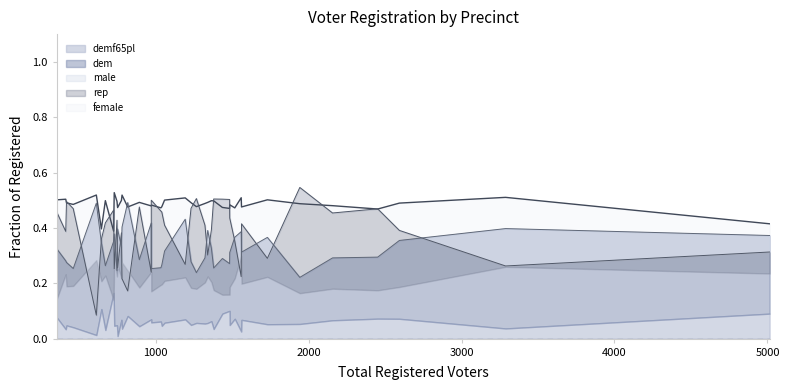

What is the value of the 29th point from the left?

0.5